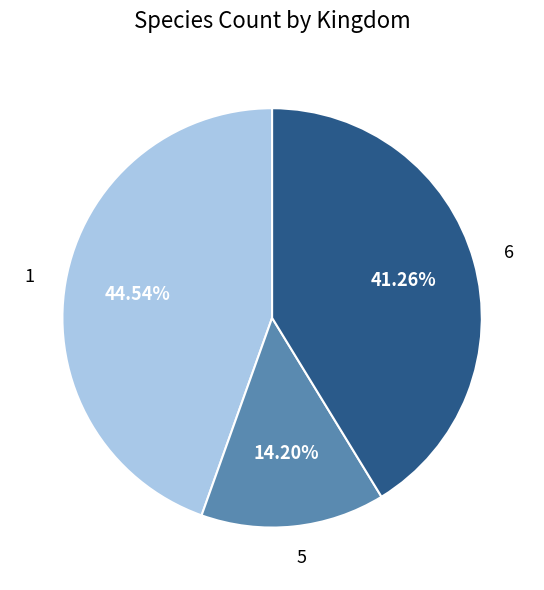

To the nearest percent, what portion does 6 represent?

41%